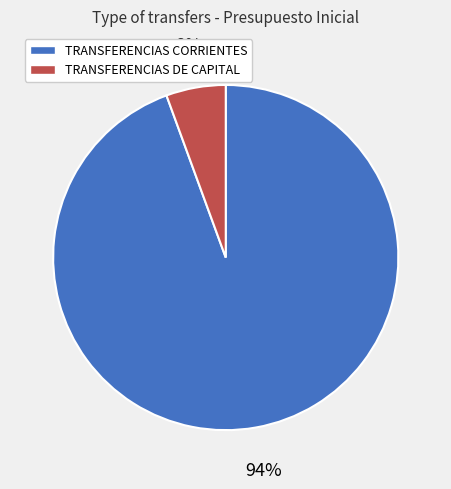

Is there a majority slice in this chart?

Yes